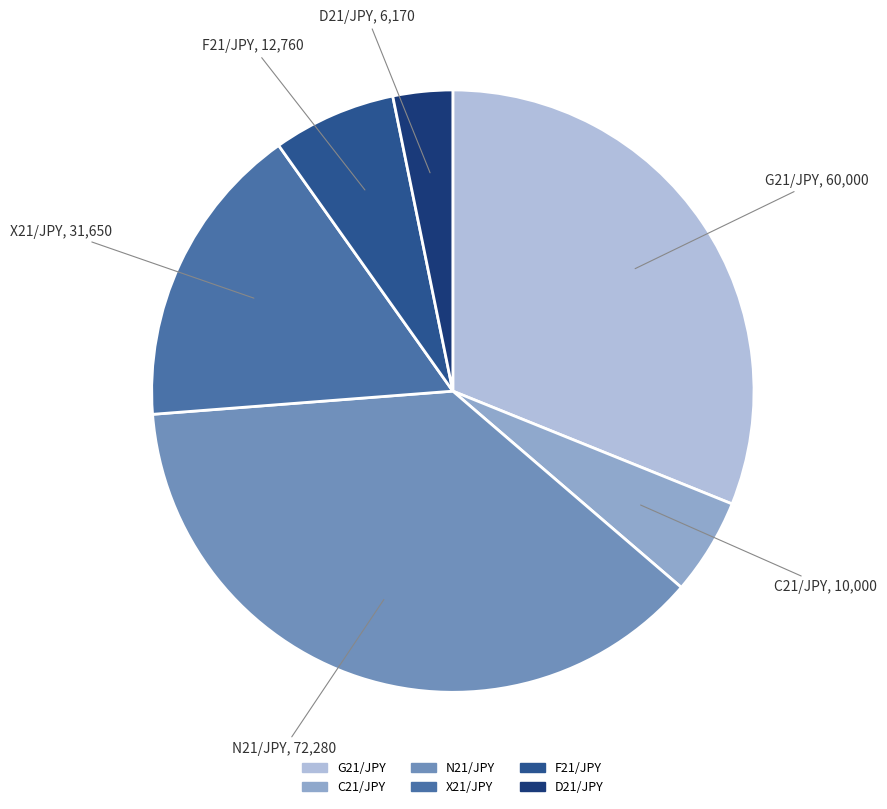

Which has a higher value, N21/JPY or D21/JPY?

N21/JPY